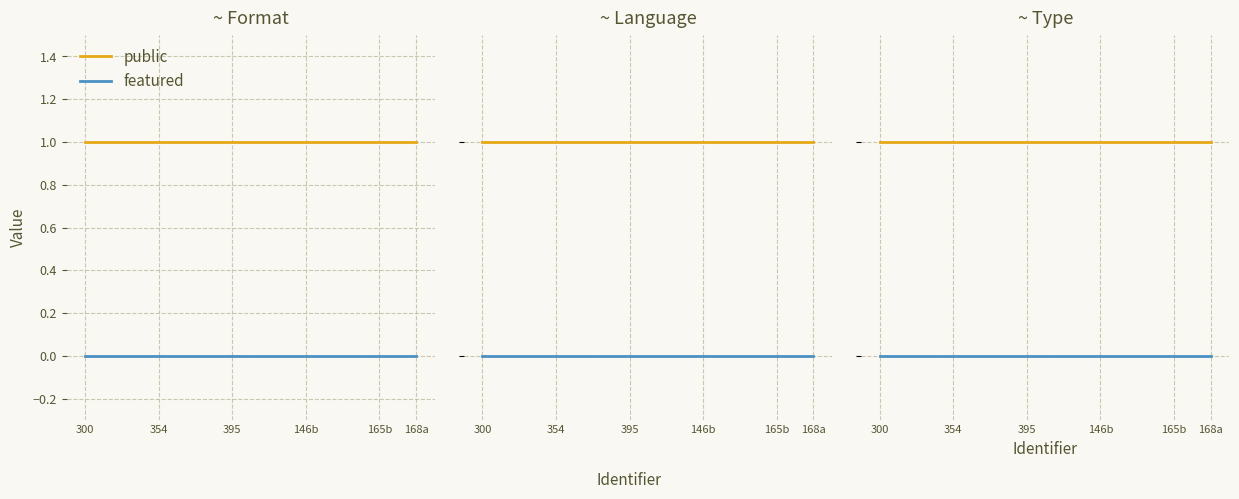

True or false: featured and public intersect in this chart.

False